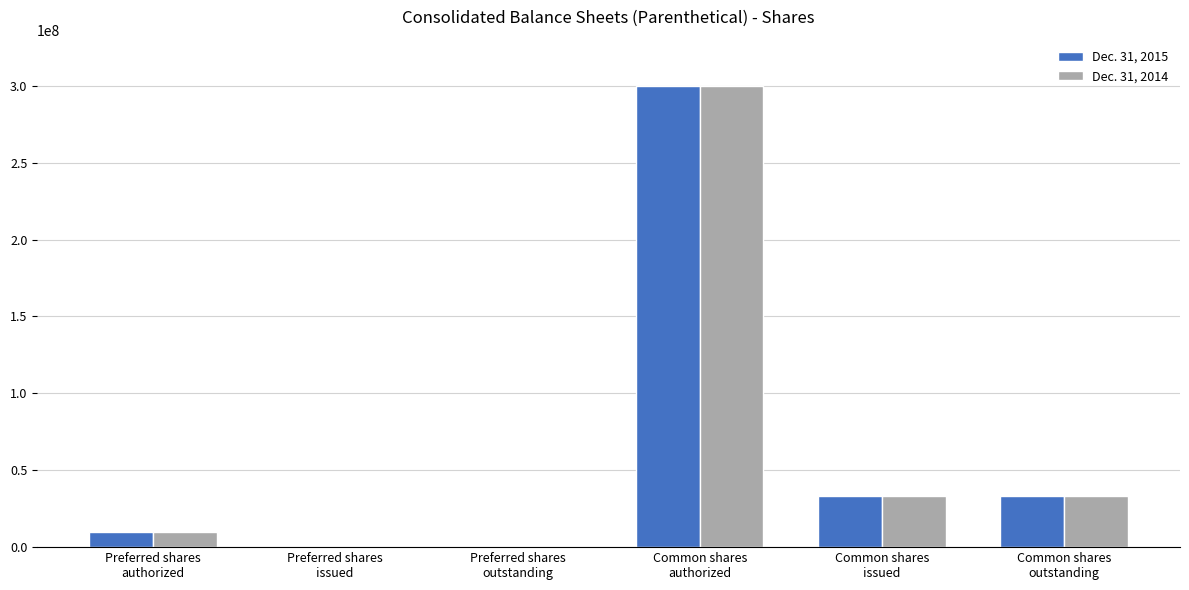

Count the number of data series in this chart.

2